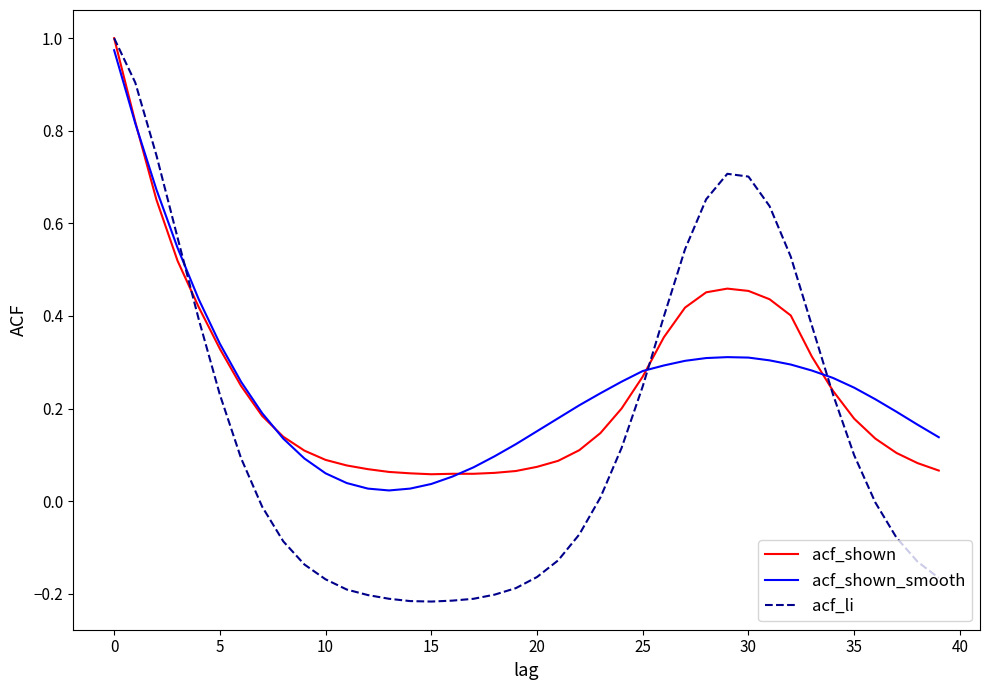

Which series has the widest spread of values?

acf_li